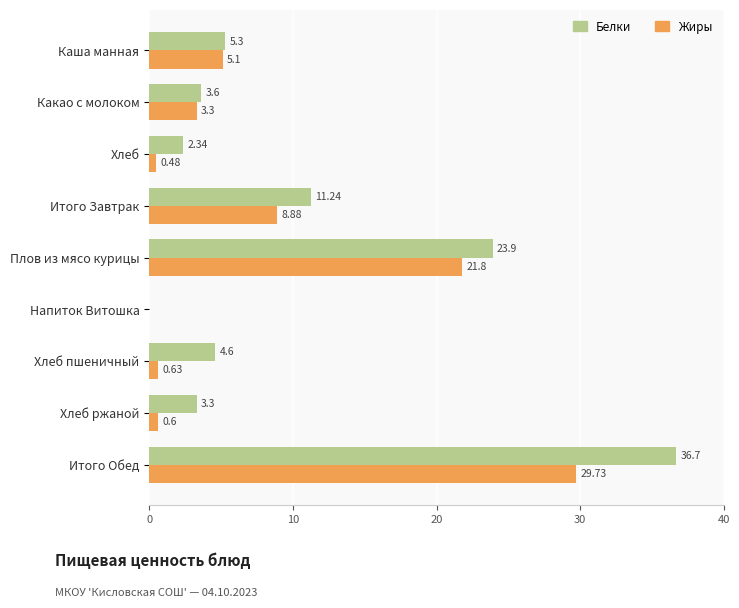

Which category has the highest value in the Белки series?

Итого Обед